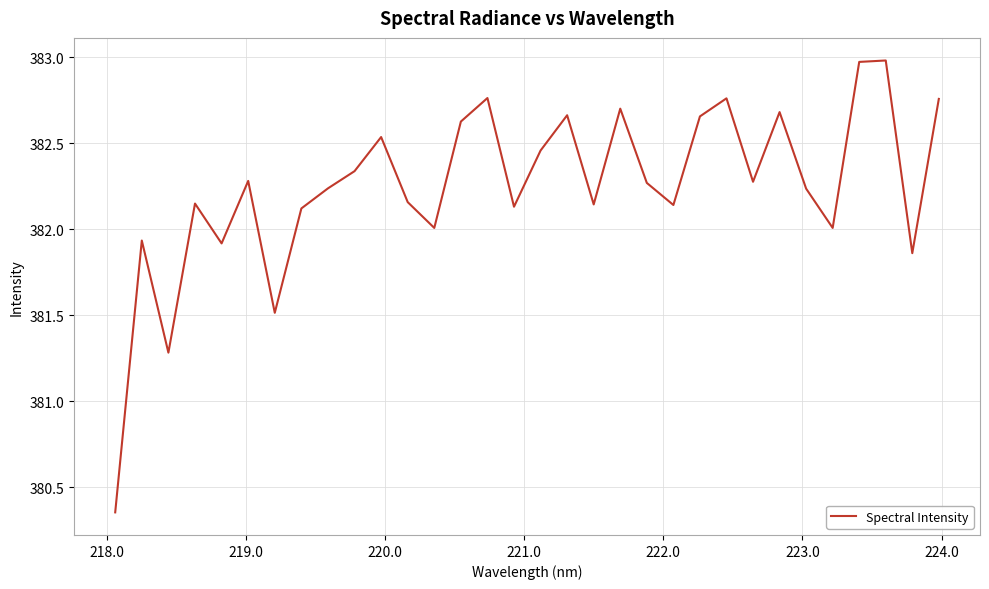

What is the greatest value displayed?

383.0